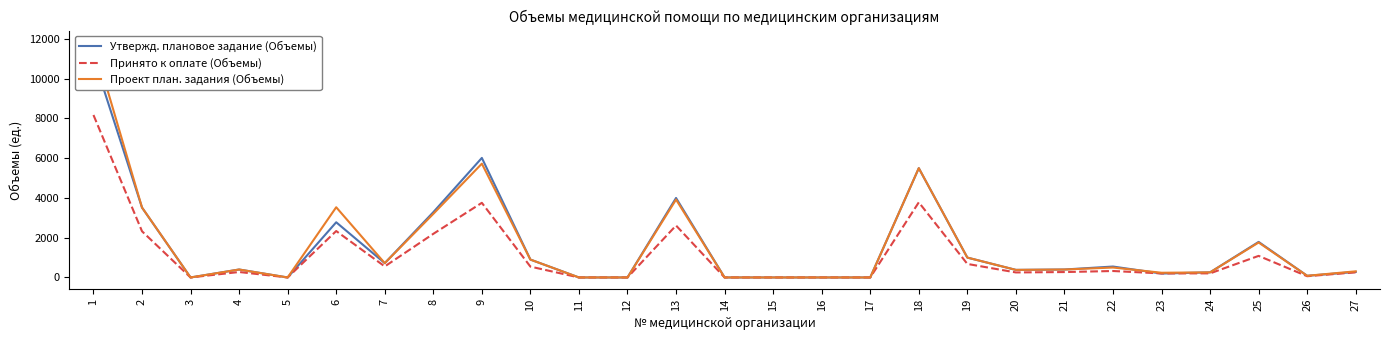

What is the sum of the Проект план. задания (Объемы) values at 8 and 21?

3600